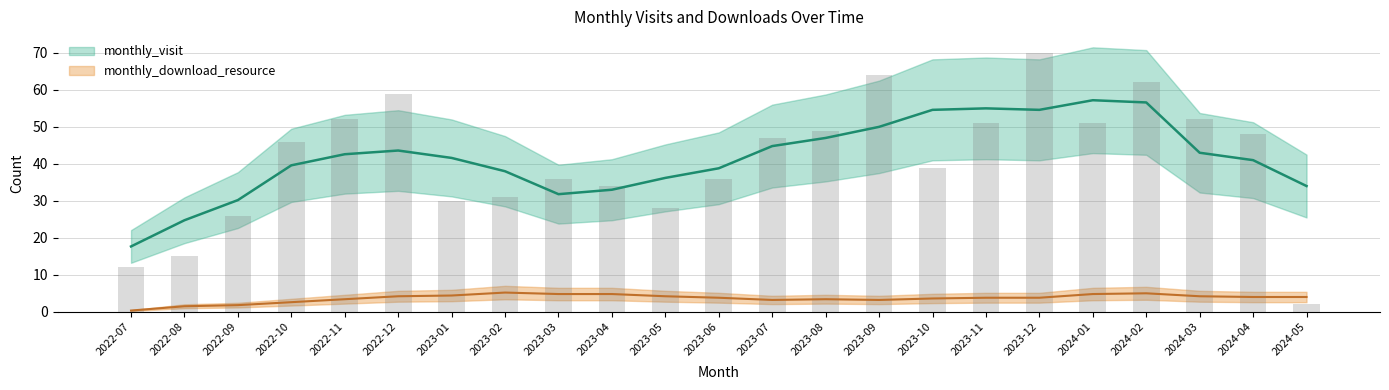

What is the change in value from 2022-10 to 2023-04?

-12